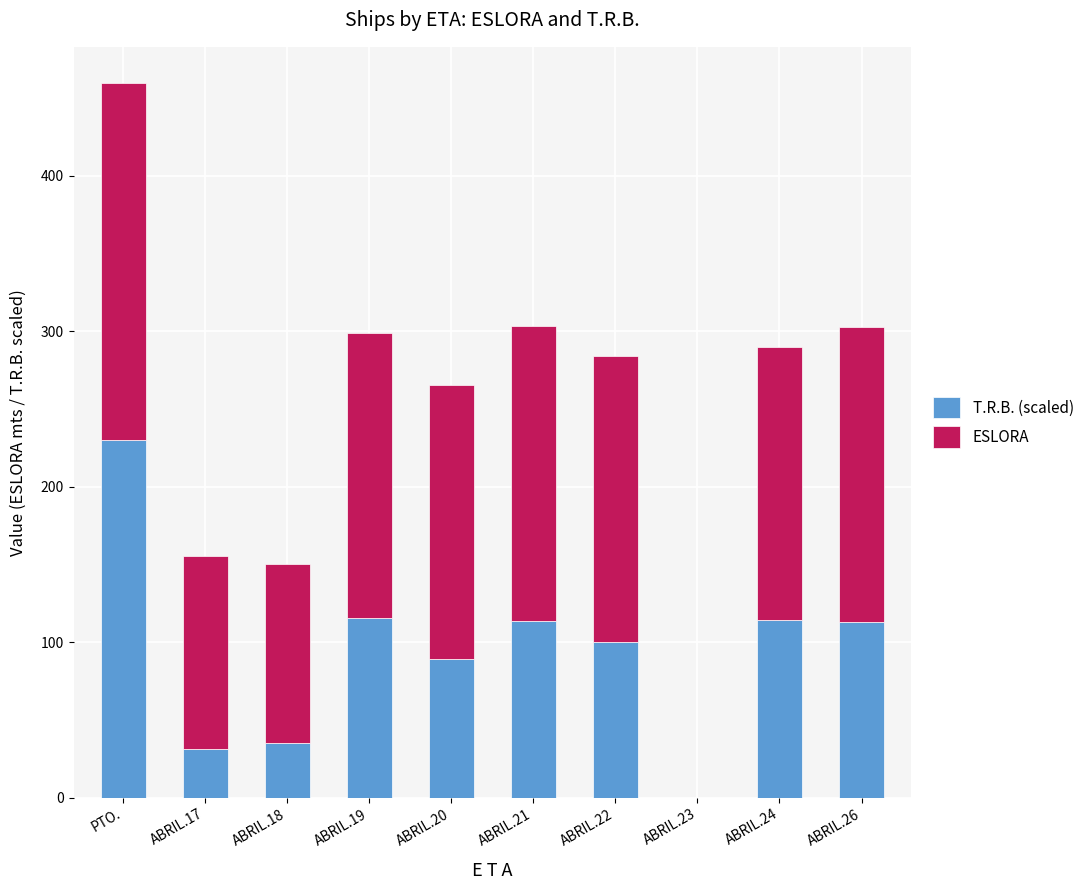

At which category is the sum across all series the highest?

PTO.